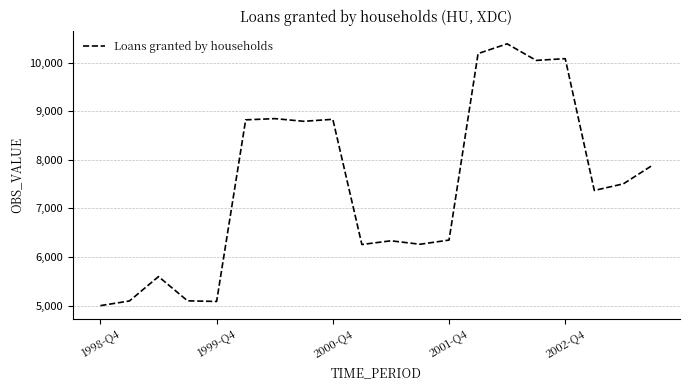

What is the smallest value displayed?

5000